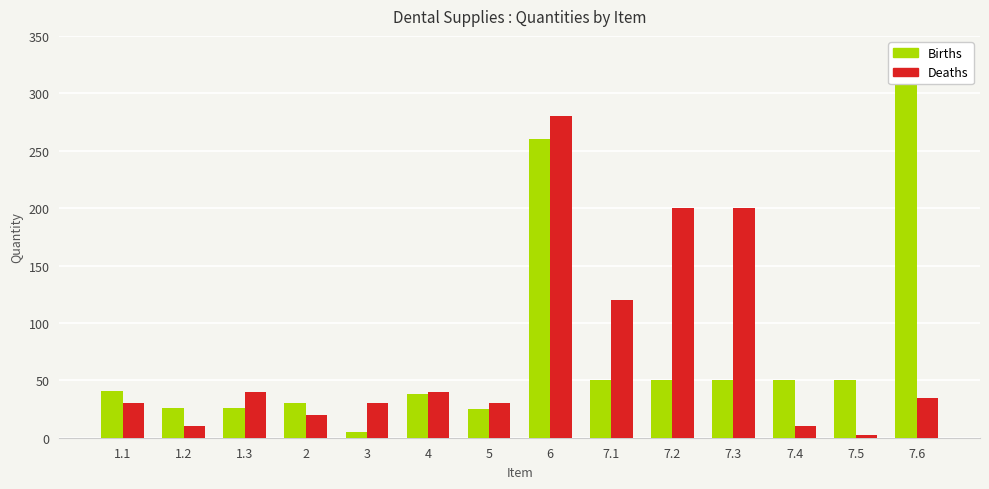

Rank the series by their maximum value, from lowest to highest.

Deaths, Births